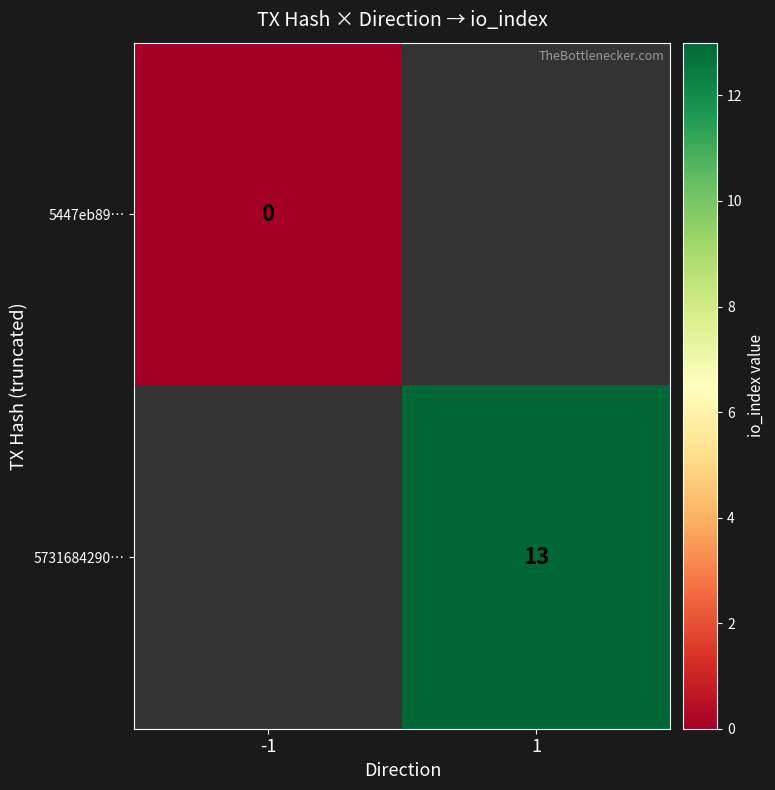

The 5731684290… series shows 5 at 1. True or false?

False